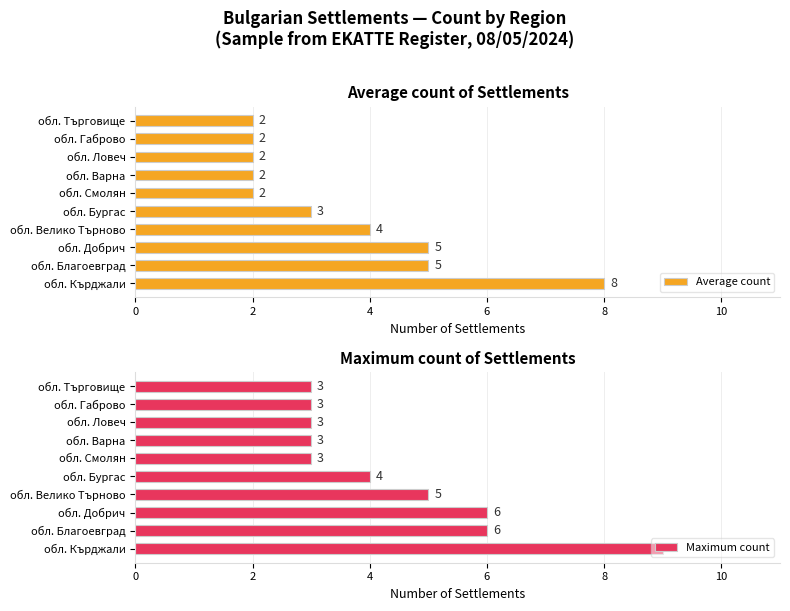

True or false: Average count has a value of 8 at обл. Кърджали.

True